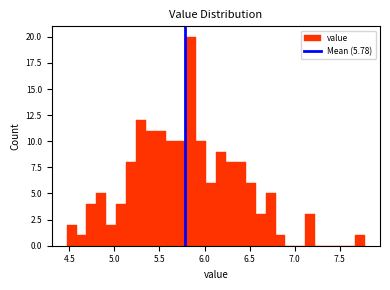

Read against the x-axis, roughly where is the centre of the tallest bar?

5.85